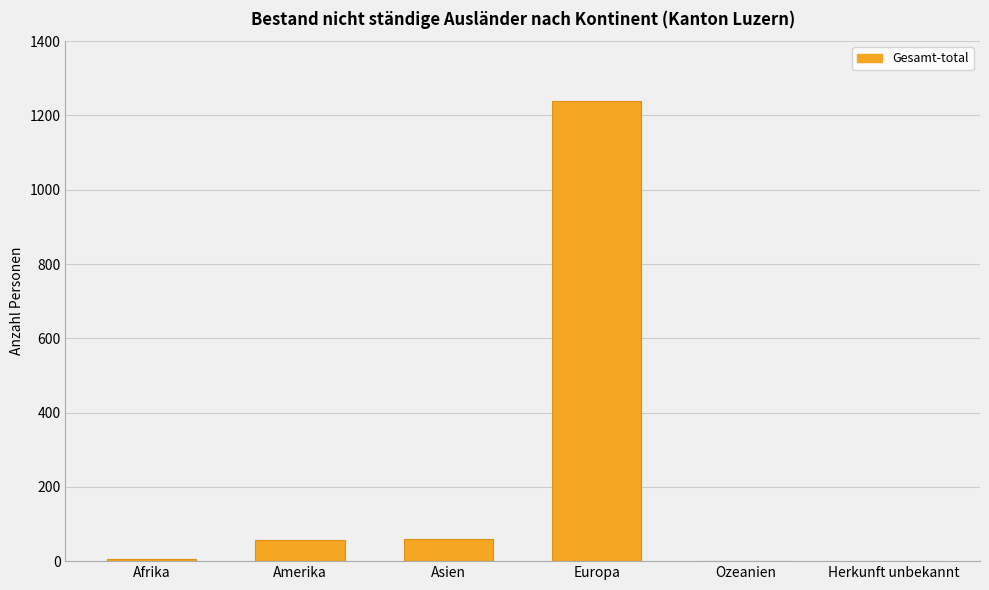

What is the greatest value displayed?

1240